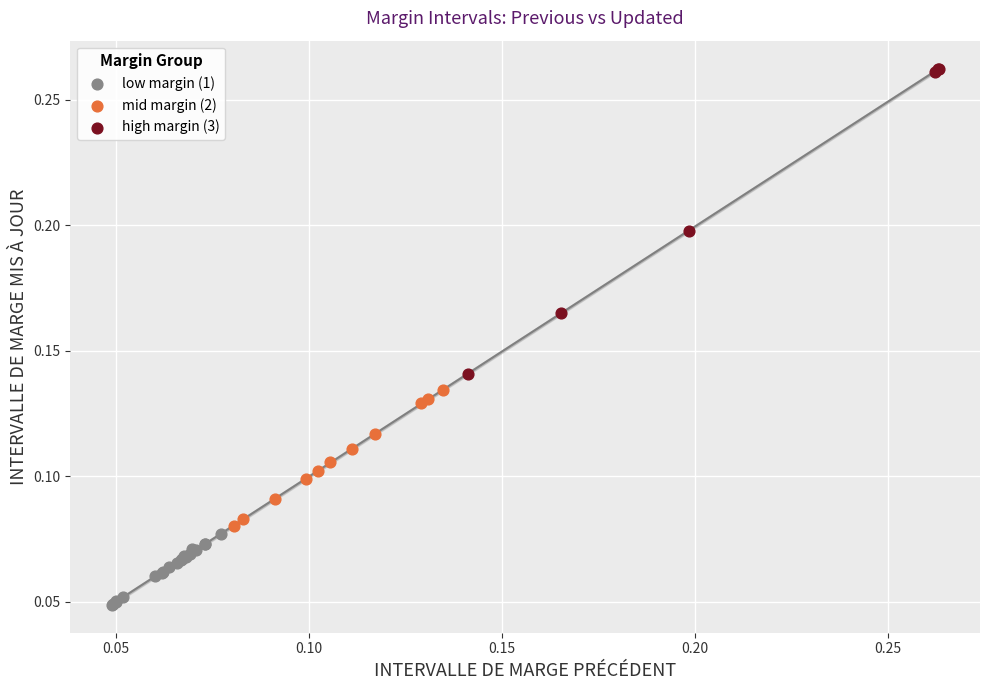

Which series contains the lowest Y value?

low margin (1)